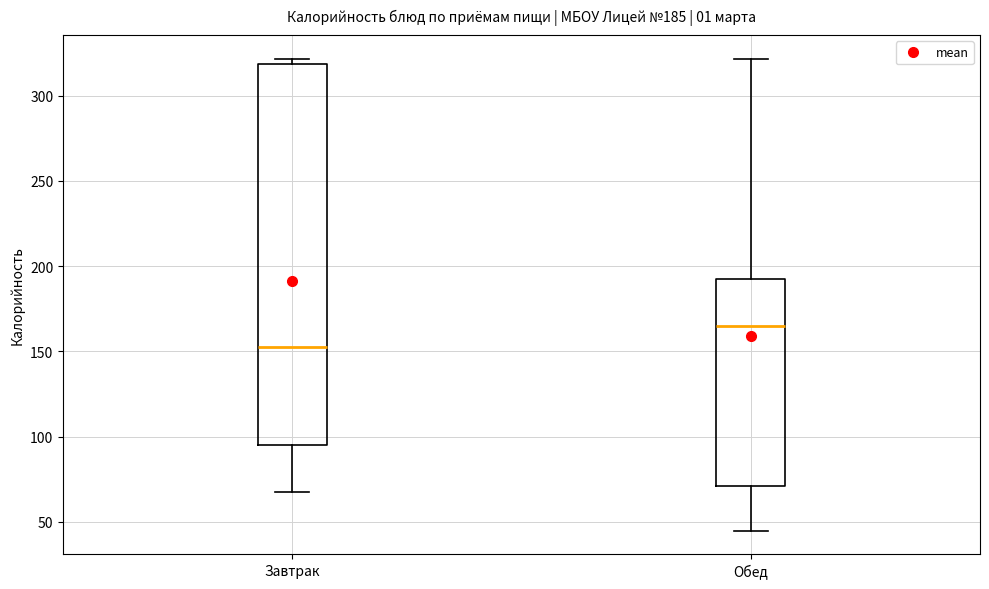

Which box is the tallest, from its lower edge to its upper edge?

Завтрак